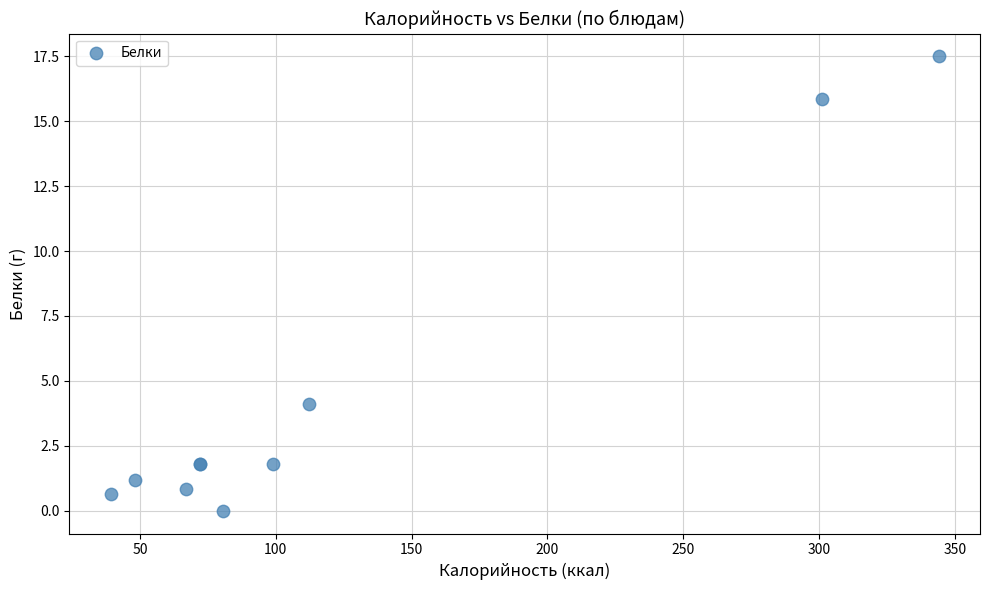

What Y value in the scatter plot is closest to 8?

4.1